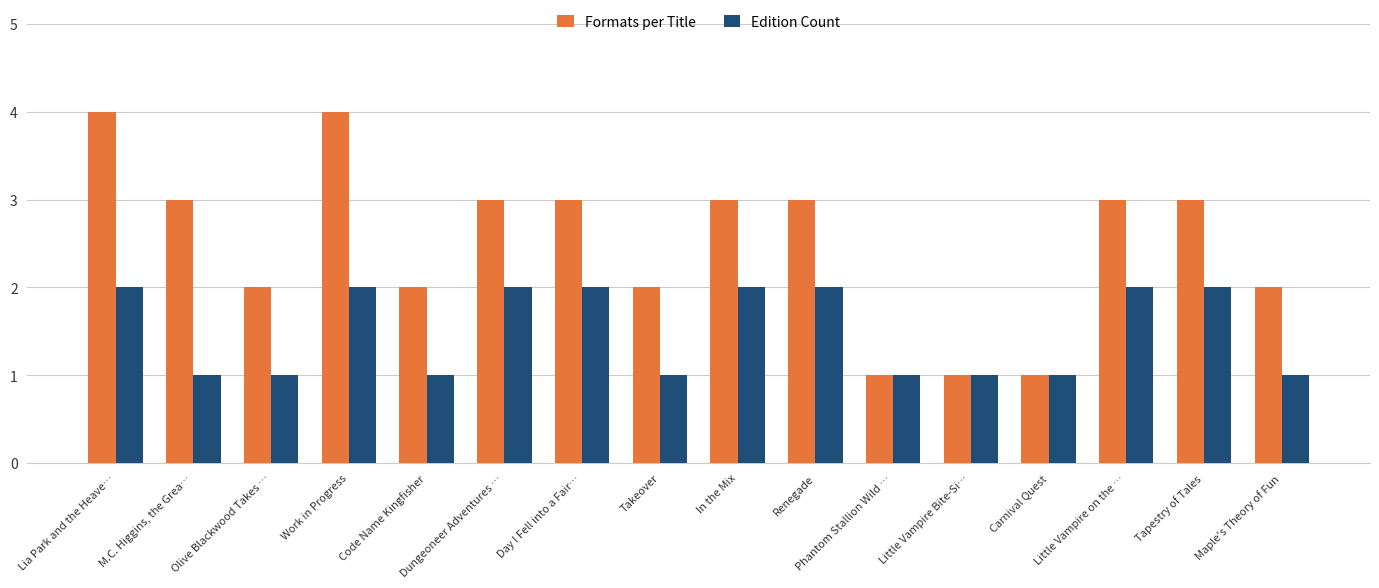

What is the difference between the maximum and minimum values in the Formats per Title series?

3